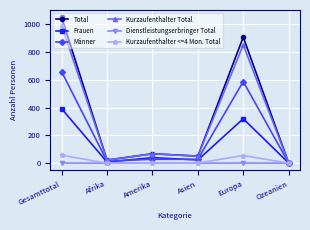

Which series has the largest range (max minus min)?

Total